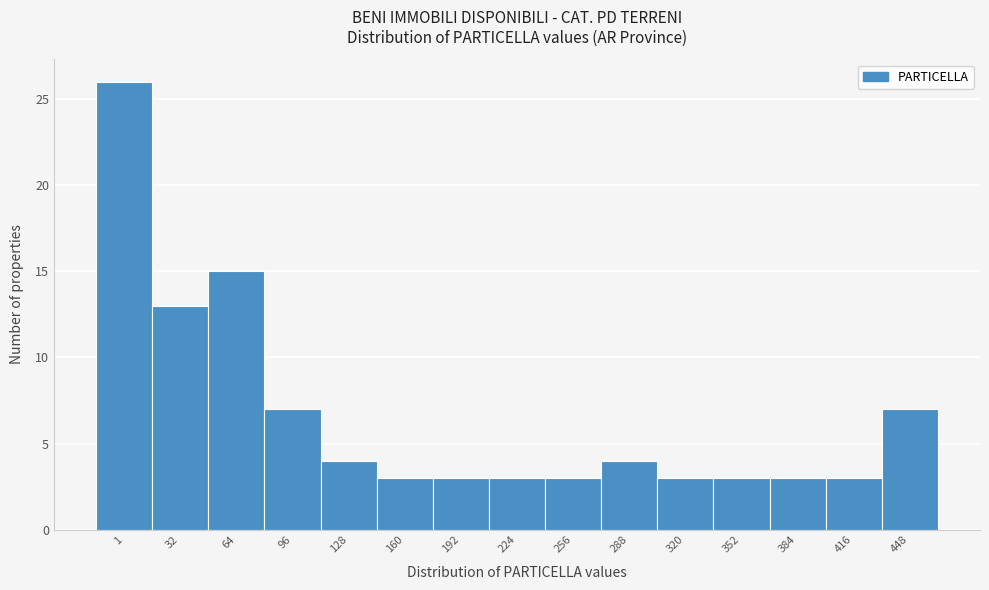

Reading right to left, what are all the values shown in this chart?

7	3	3	3	3	4	3	3	3	3	4	7	15	13	26